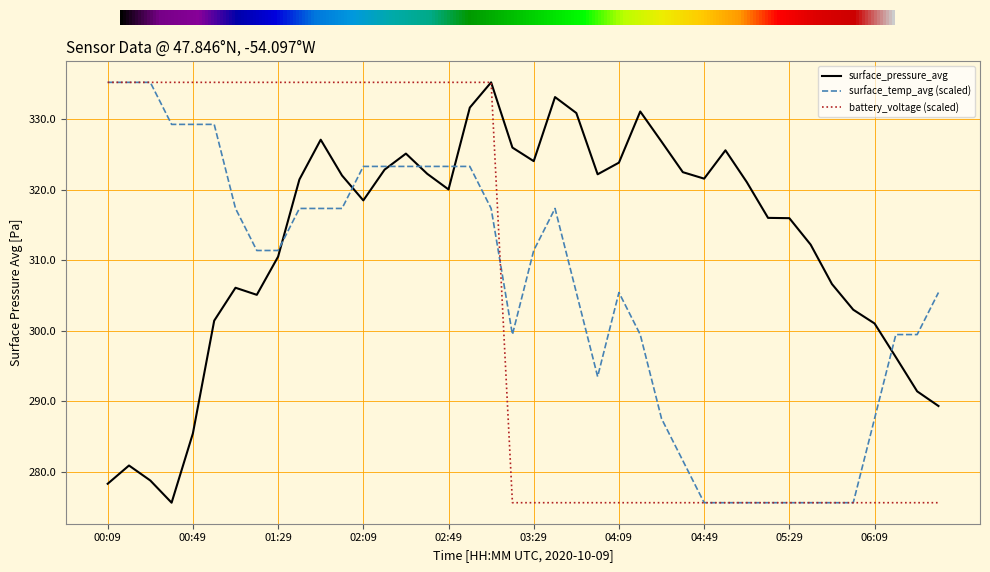

Rank the series by their average value, from lowest to highest.

battery_voltage (scaled), surface_temp_avg (scaled), surface_pressure_avg